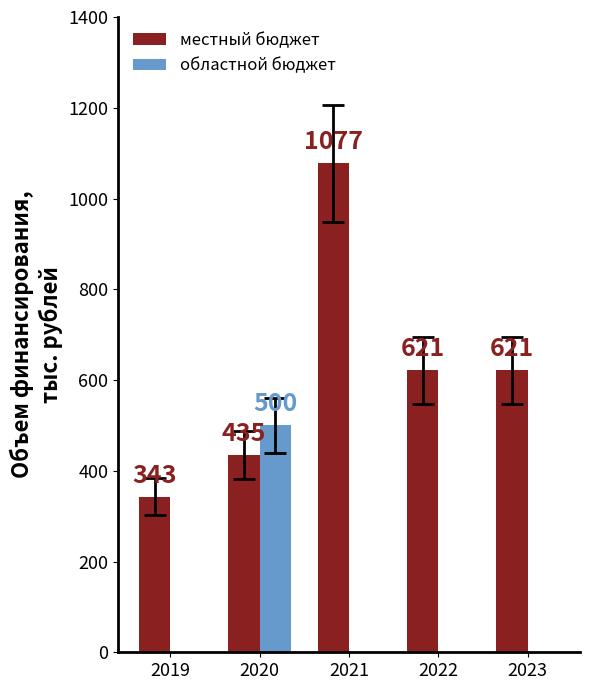

True or false: областной бюджет has a value of 500.0 at 2020.

True